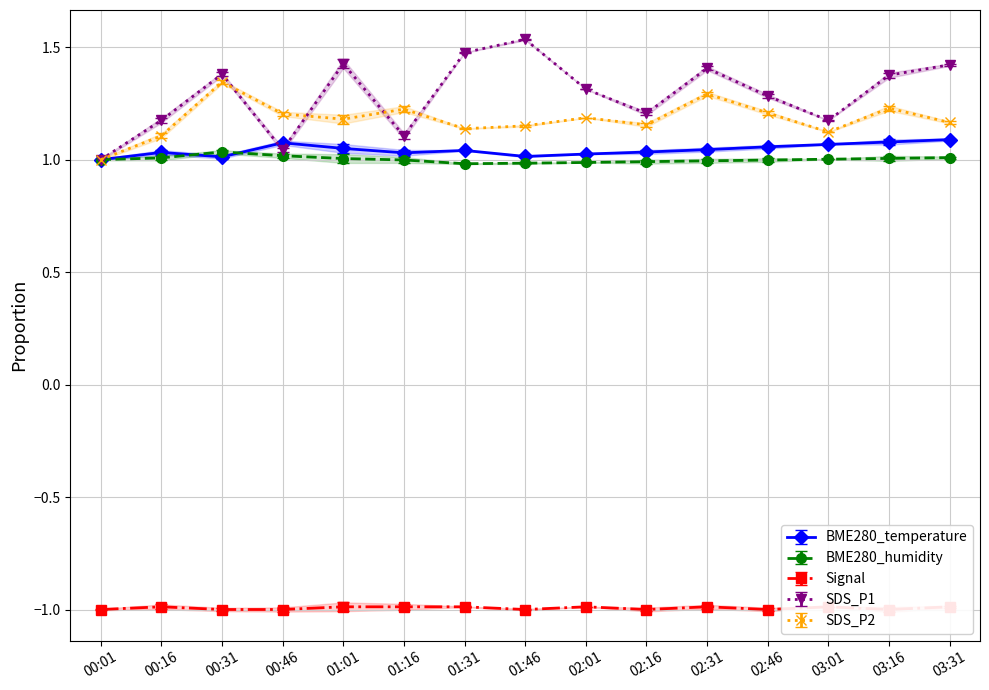

The value of Signal at 00:16 is -1.0. True or false?

True